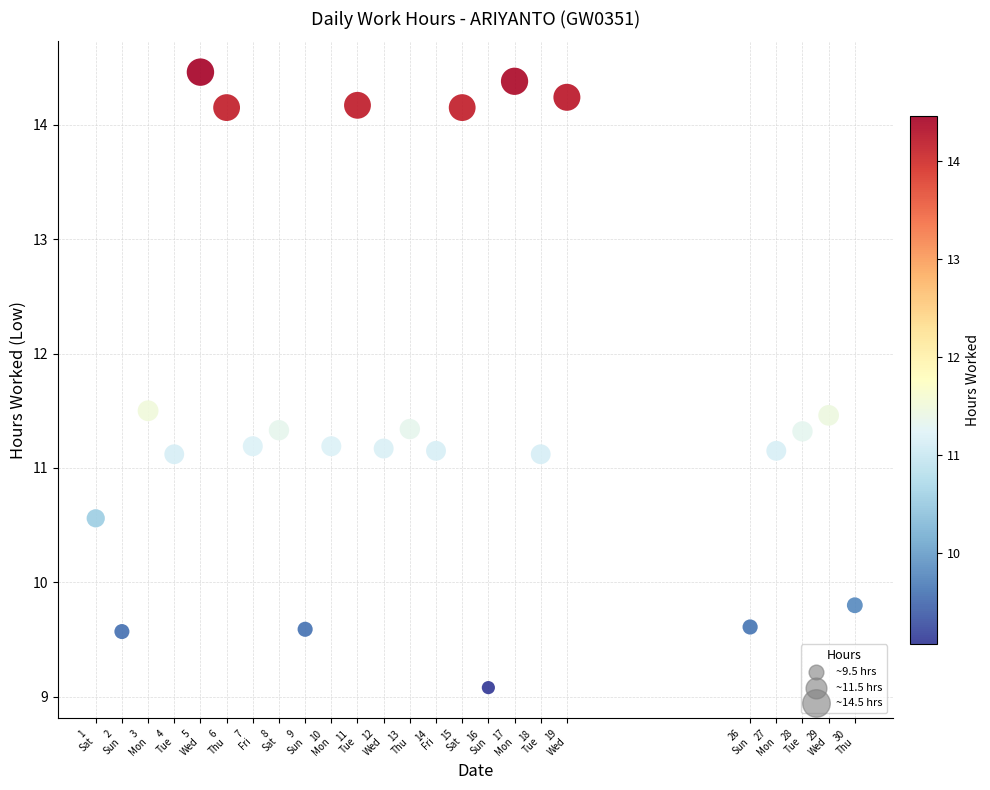

What is the range of Y values (max minus min)?

5.4